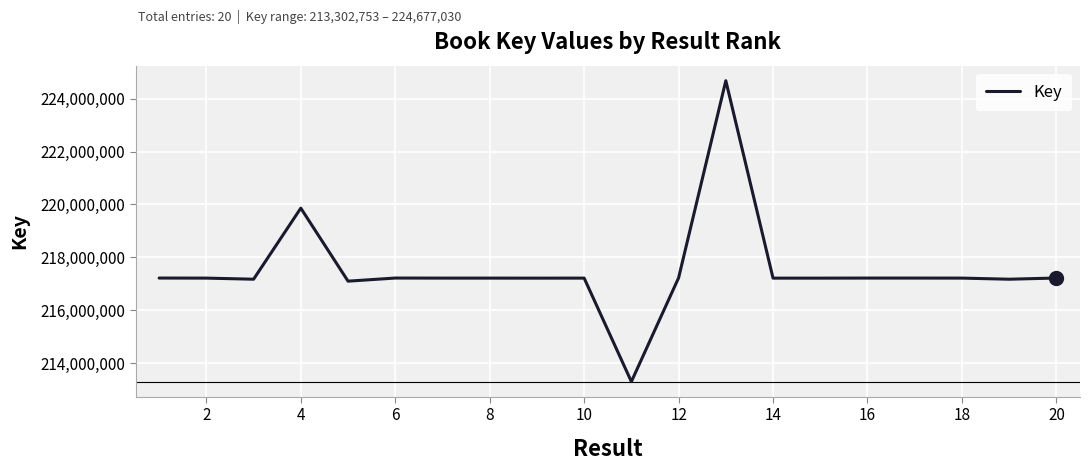

What is the smallest value displayed?

213302753